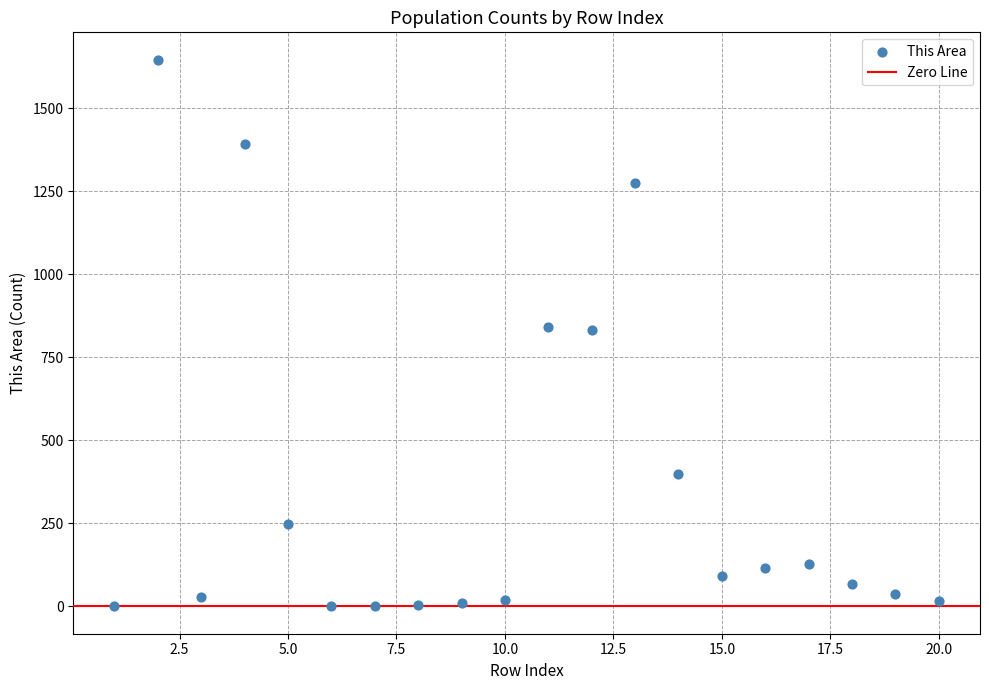

What is the range of Y values (max minus min)?

1646